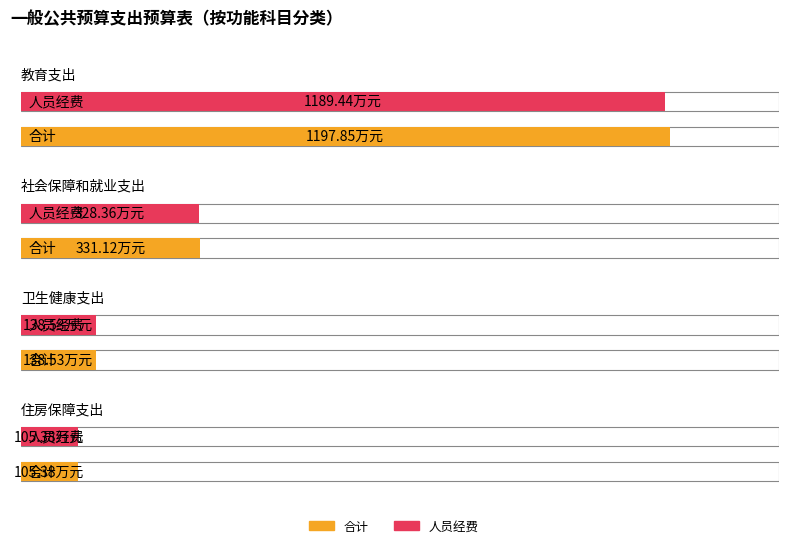

Reading right to left, what are all the values shown in this chart?

合计: 住房保障支出=105.4	卫生健康支出=138.5	社会保障和就业支出=331.1	教育支出=1197.8
人员经费: 住房保障支出=105.4	卫生健康支出=138.5	社会保障和就业支出=328.4	教育支出=1189.4